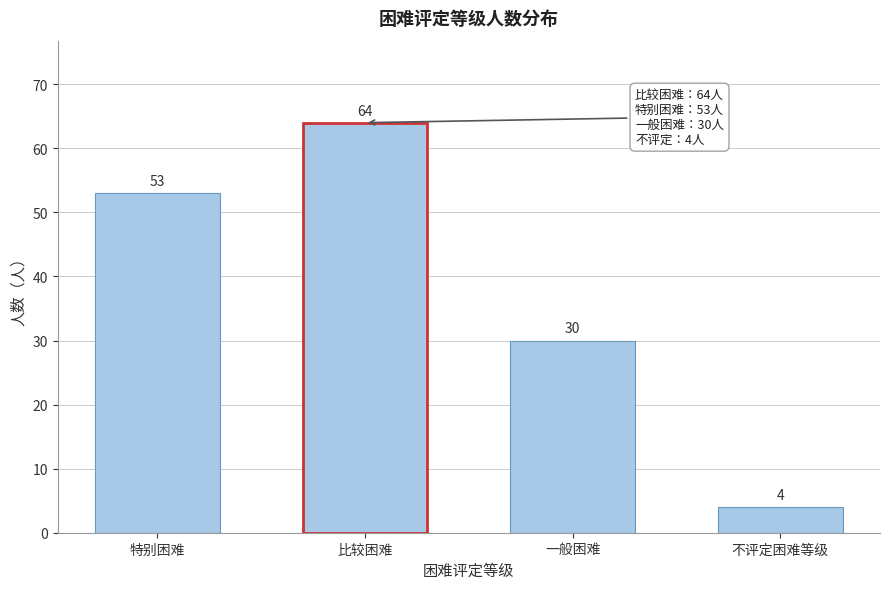

Reading right to left, list all the values displayed in this chart.

4	30	64	53